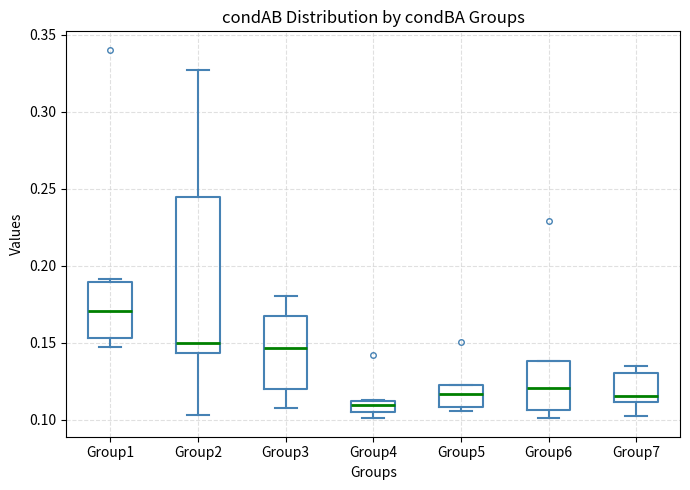

Which box is the tallest, from its lower edge to its upper edge?

Group2